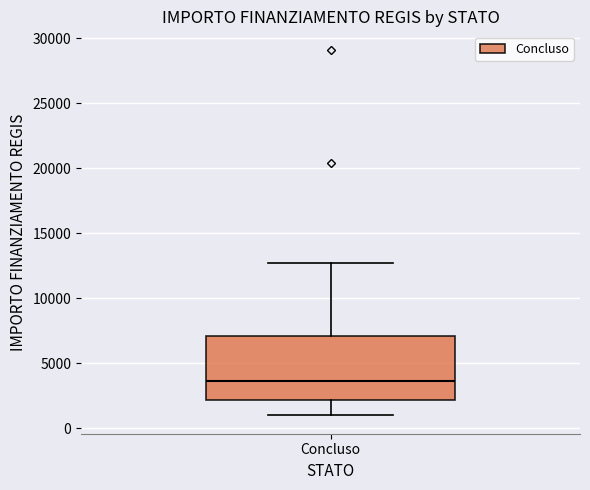

Read this box plot against the y-axis: the position of the median line, the range covered by the box, and the ends of both whiskers. The values are not printed on the chart, so give them approximately, as read against the axis.

median 3500, box 2000 to 7000, whiskers 1000 to 12500